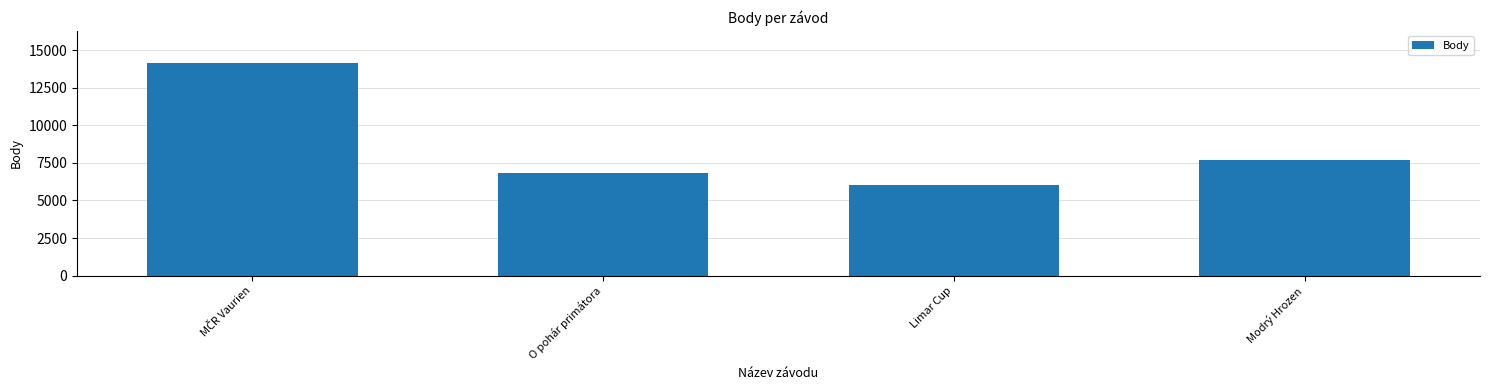

Reading left to right, transcribe all the data shown in this chart.

14162	6854	6025	7707